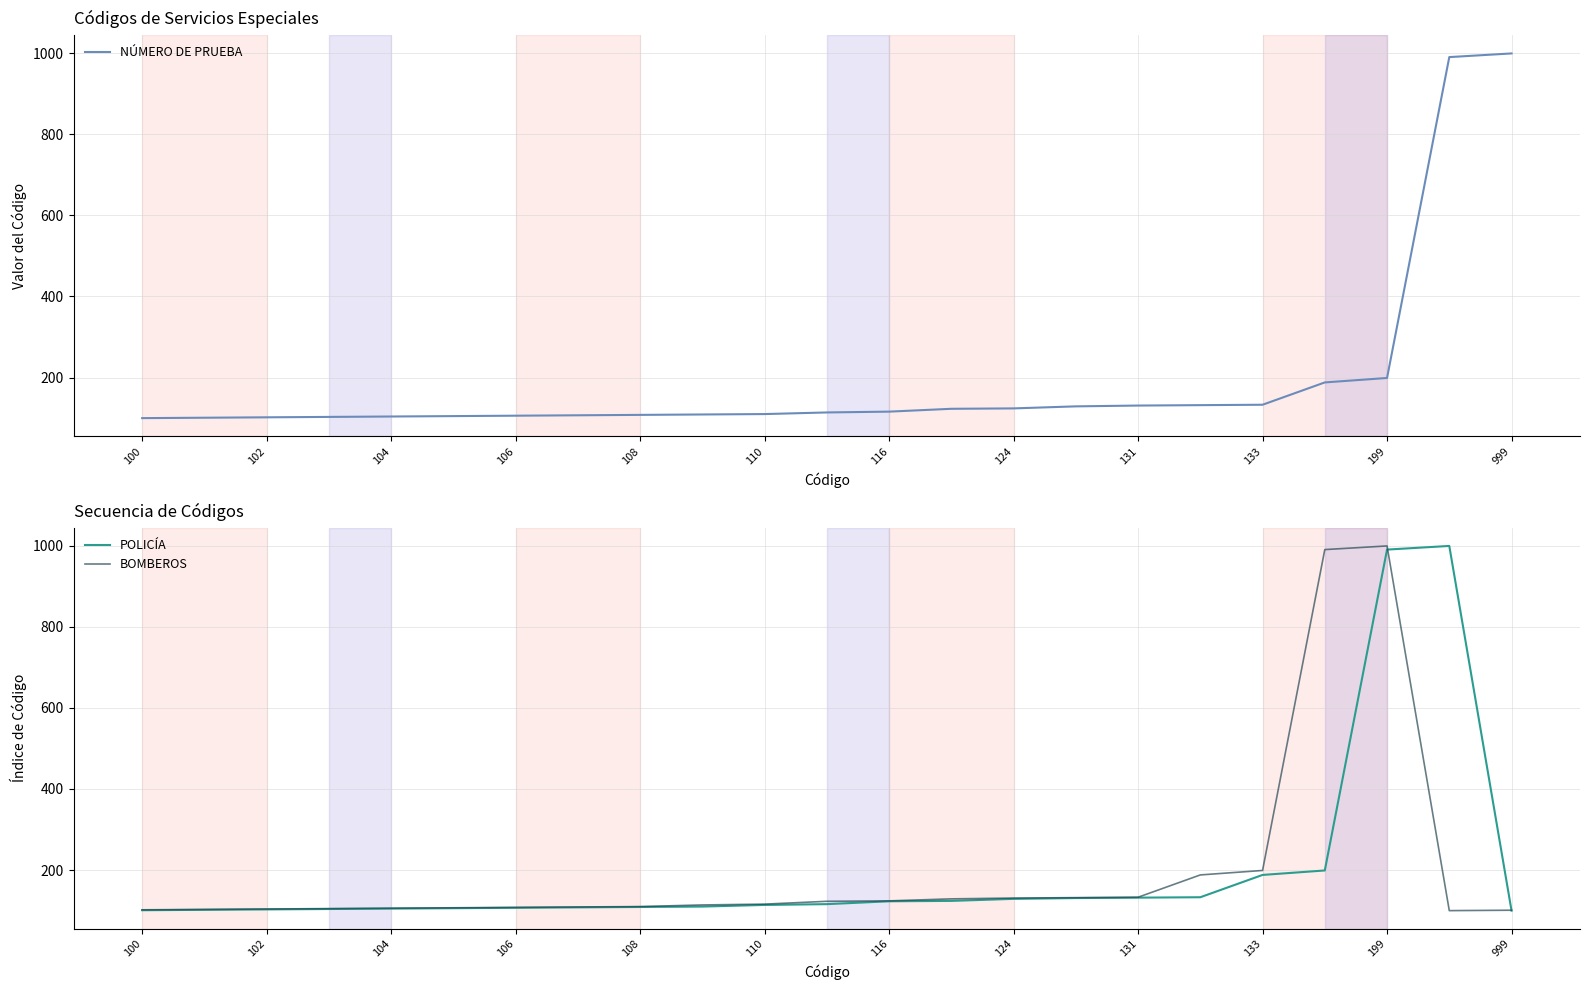

How many distinct data groups are displayed?

3